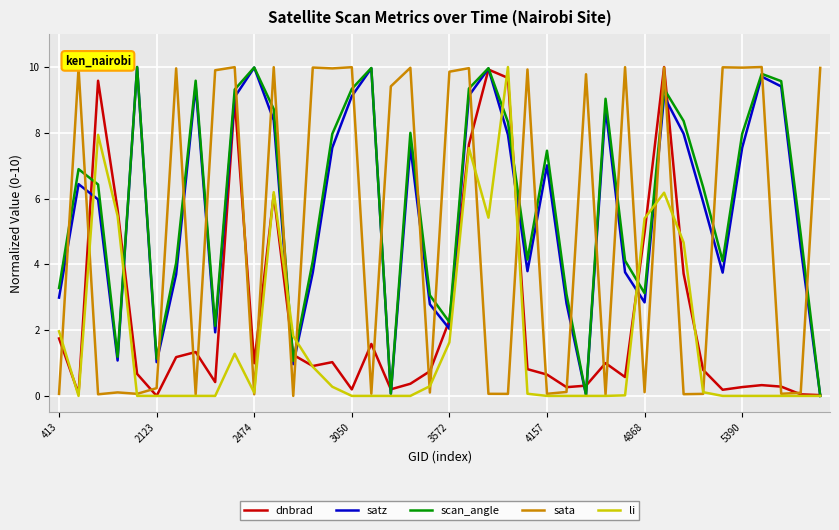

What is the maximum value shown in the chart?

10.0